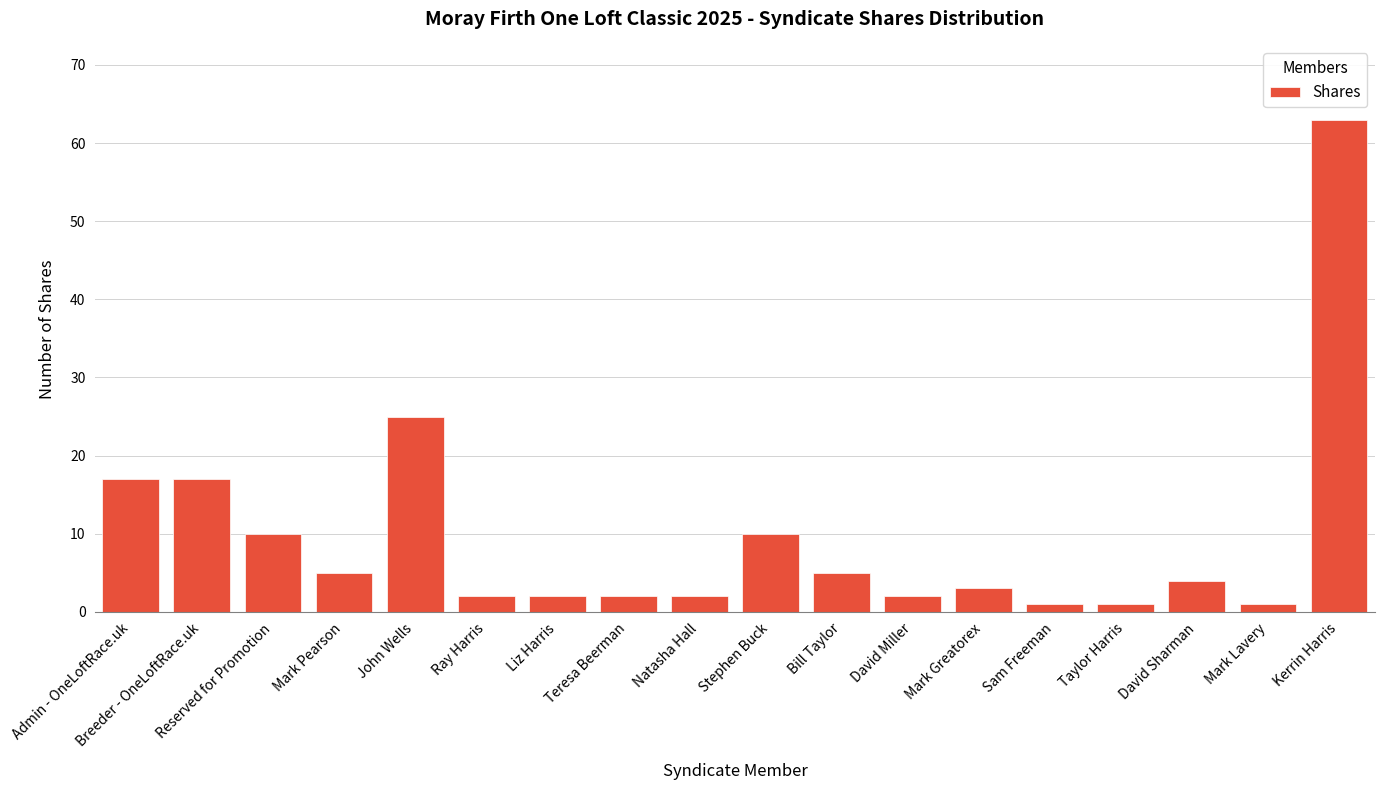

Reading left to right, transcribe all the data shown in this chart.

Admin - OneLoftRace.uk=17	Breeder - OneLoftRace.uk=17	Reserved for Promotion=10	Mark Pearson=5	John Wells=25	Ray Harris=2	Liz Harris=2	Teresa Beerman=2	Natasha Hall=2	Stephen Buck=10	Bill Taylor=5	David Miller=2	Mark Greatorex=3	Sam Freeman=1	Taylor Harris=1	David Sharman=4	Mark Lavery=1	Kerrin Harris=63